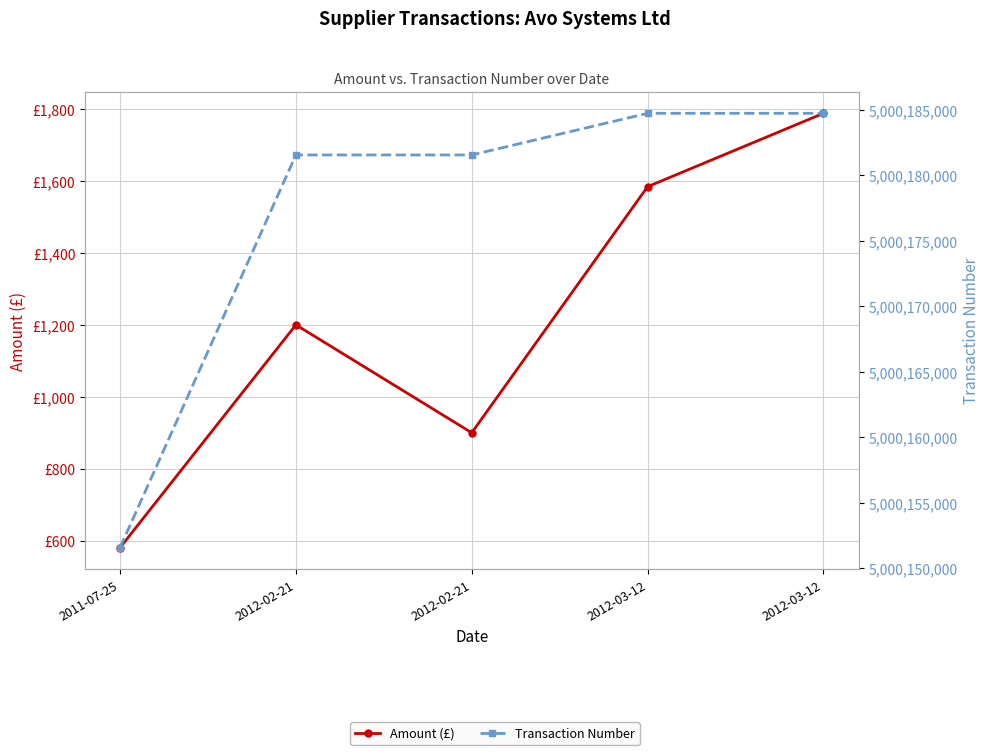

The value of Transaction Number at 2011-07-25 is 6866267363.7. True or false?

False